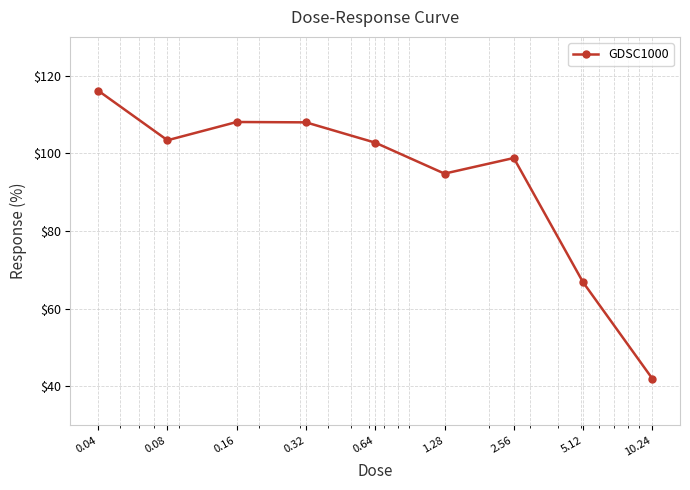

How many points are higher than both their immediate neighbors (excluding endpoints)?

2